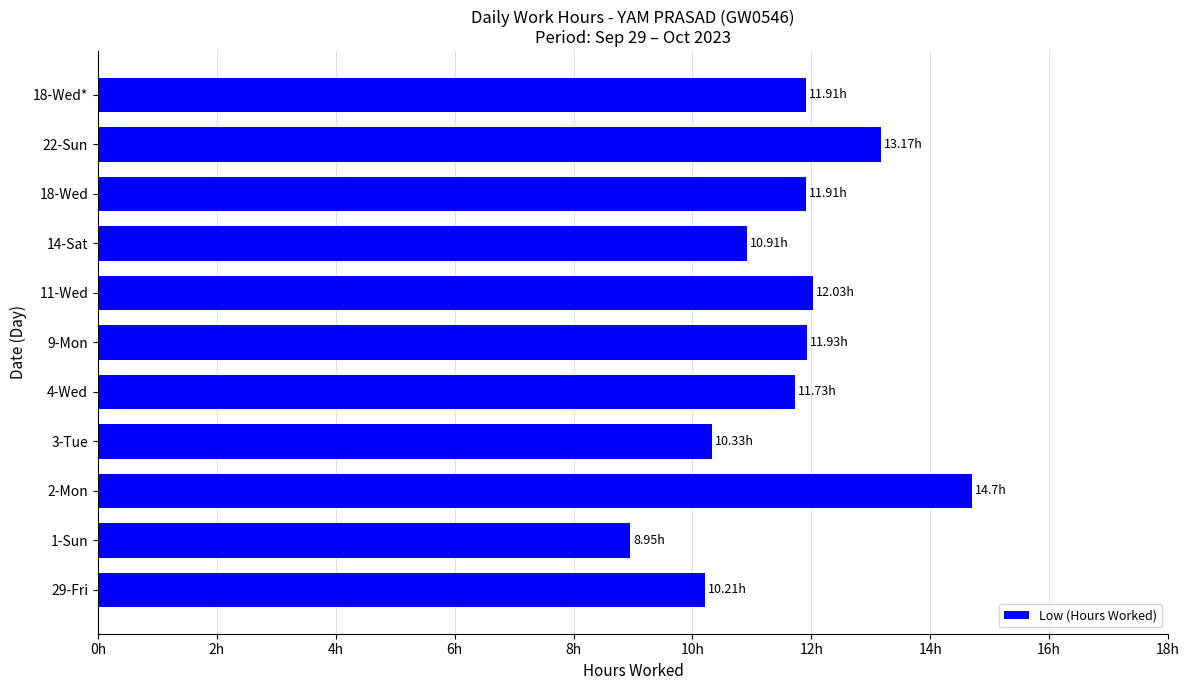

Does the chart contain any negative values?

No